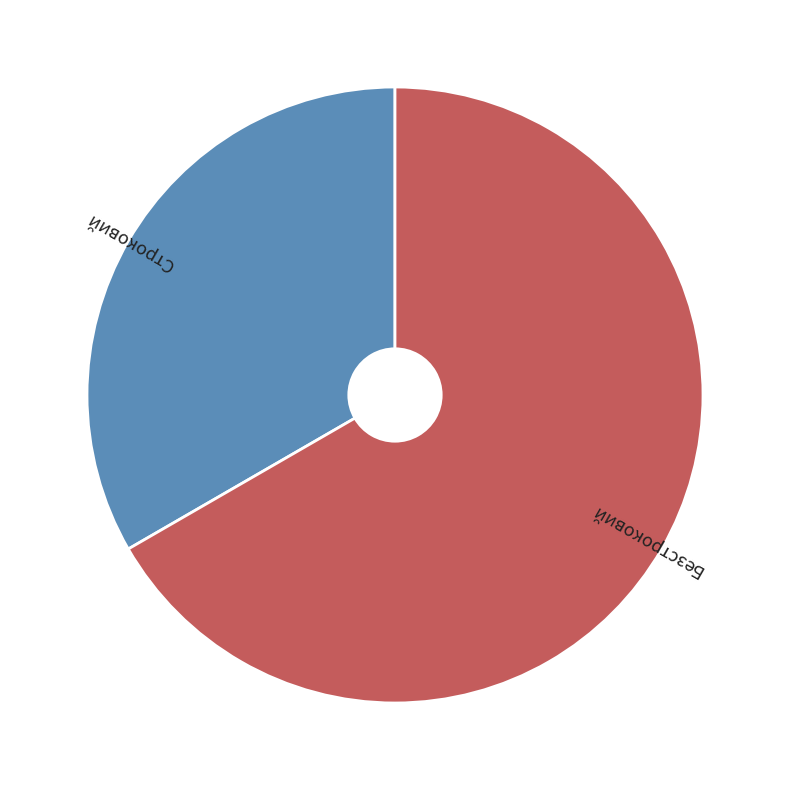

True or false: Безстроковий accounts for 75% of the total.

False